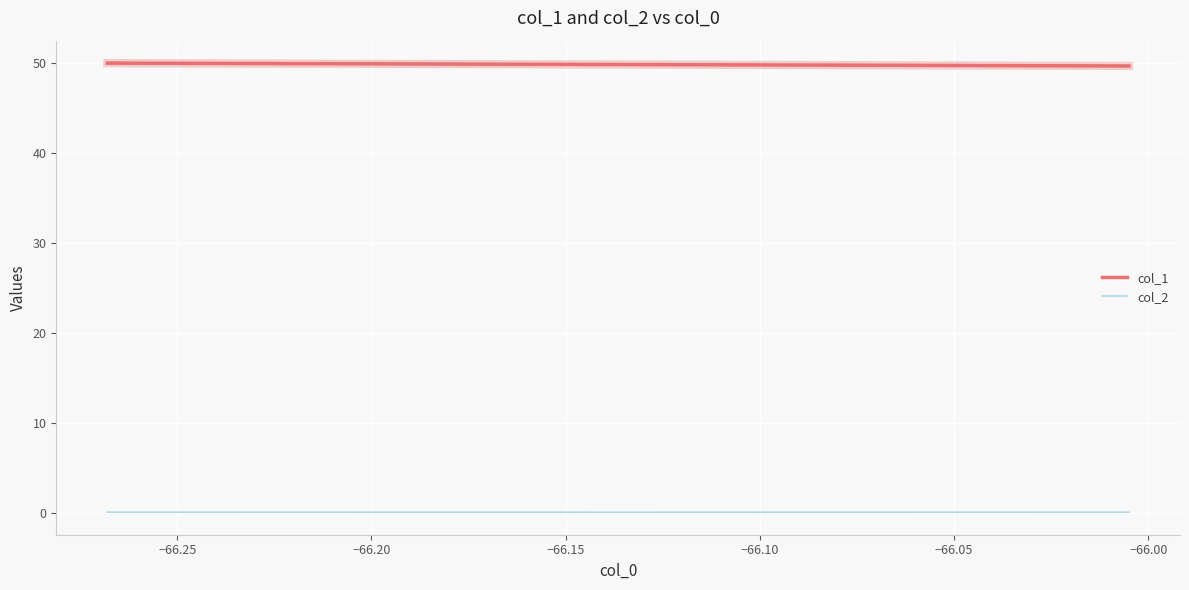

At which category does the chart reach its minimum across all series?

−66.20